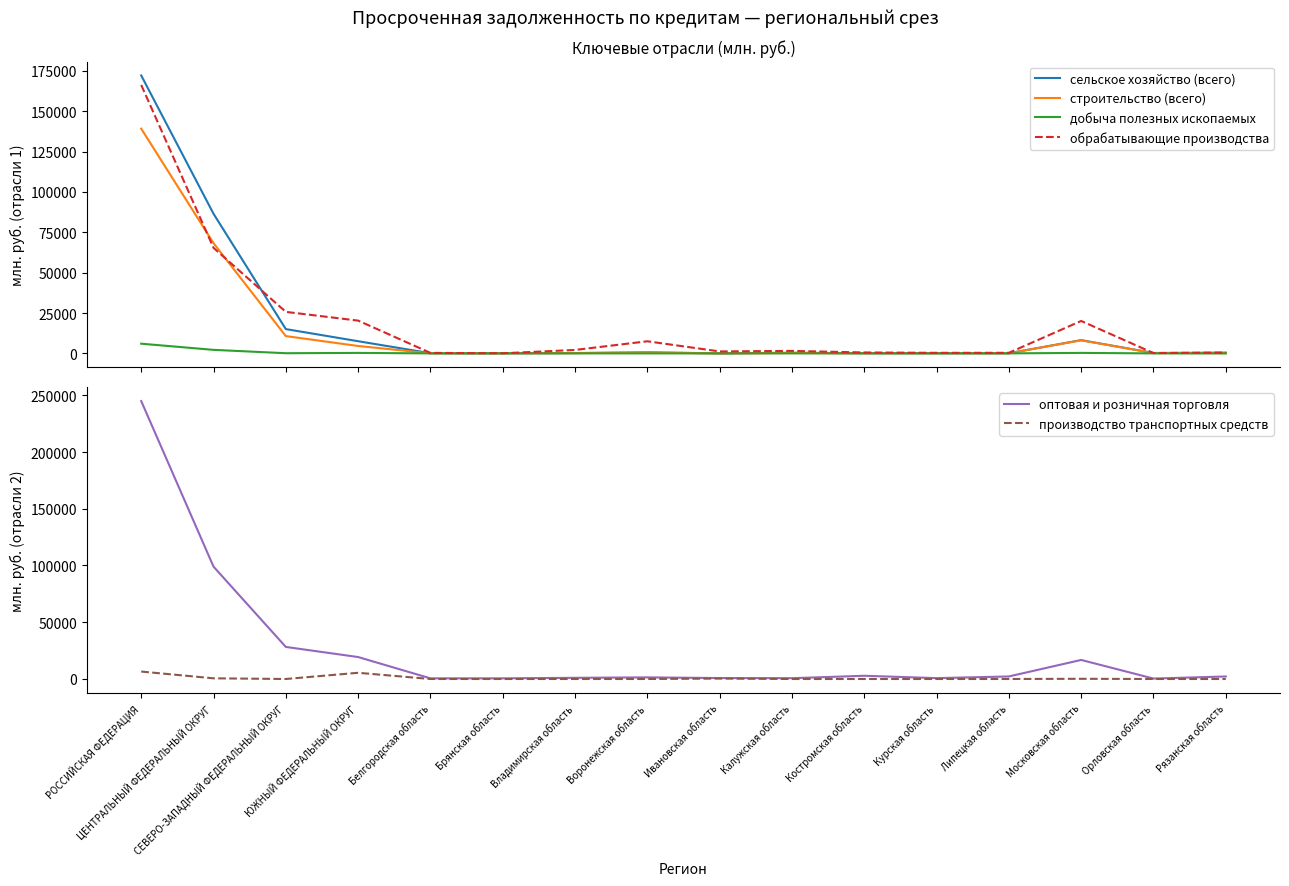

Does the chart have visible grid lines?

No